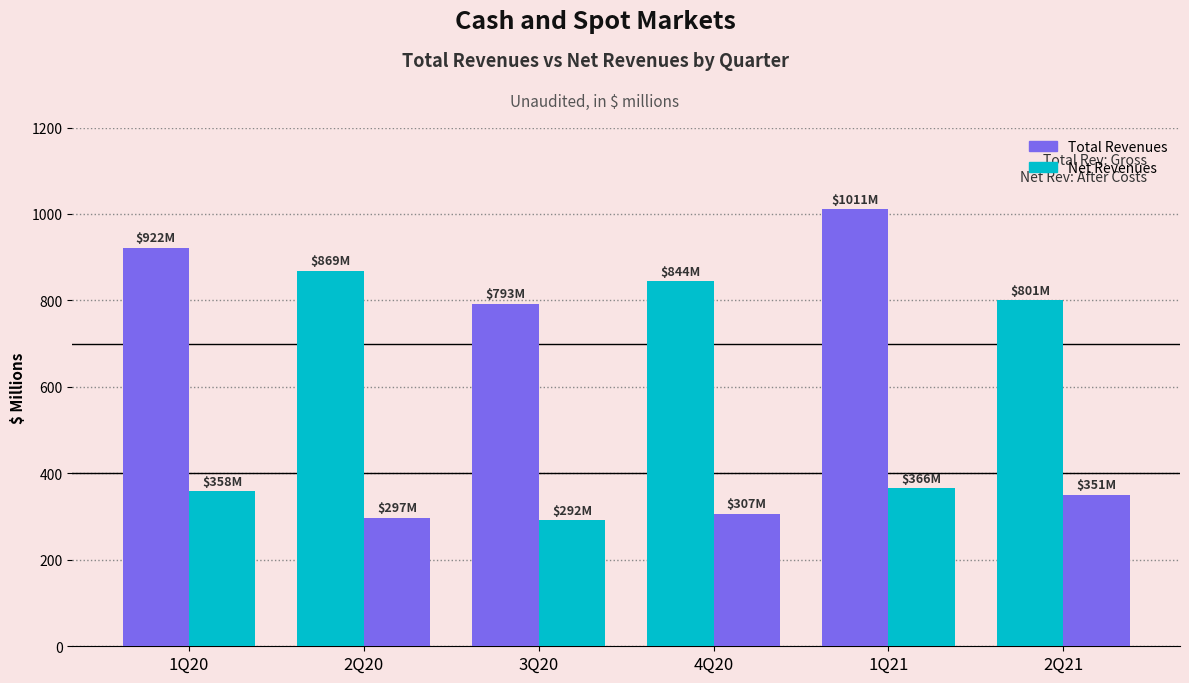

How many bars are there in total?

12